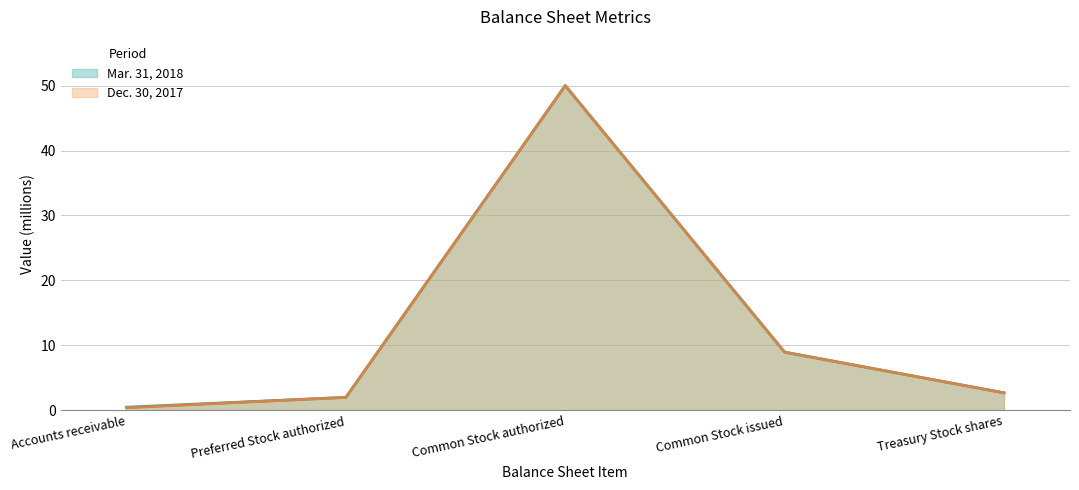

Reading right to left, what are all the values shown in this chart?

Mar. 31, 2018: 2.7	9.0	50.0	2.0	0.5
Dec. 30, 2017: 2.7	9.0	50.0	2.0	0.4